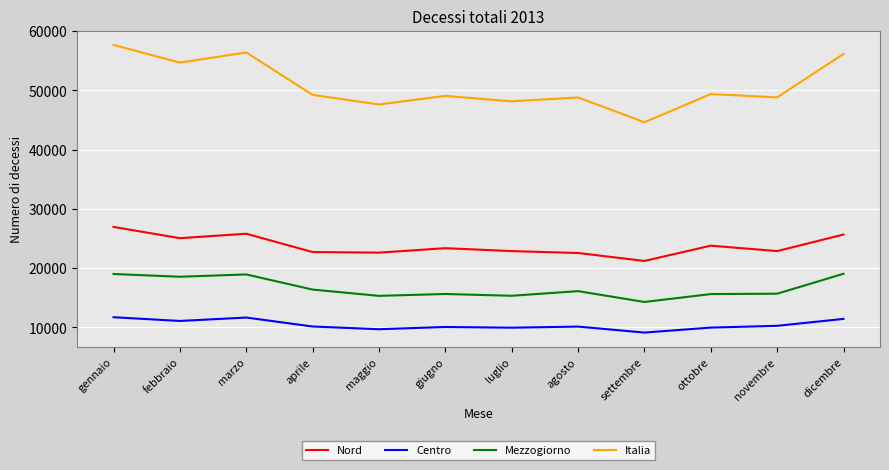

What are all the series names shown in the legend?

Nord, Centro, Mezzogiorno, Italia